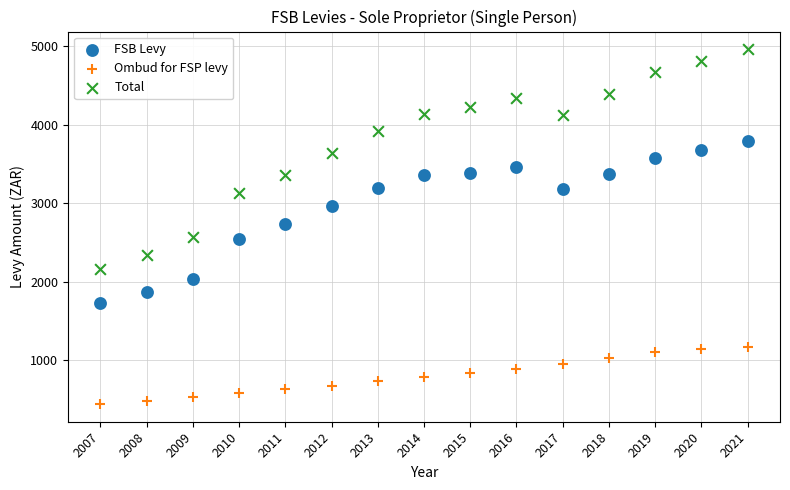

Across all data points, what is the range of X values (max minus min)?

14